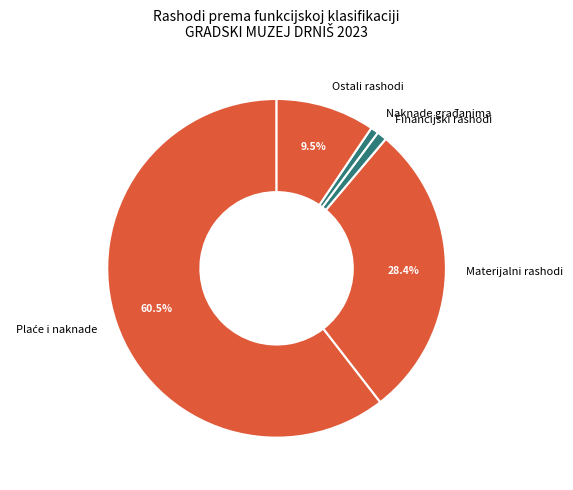

Do Naknade građanima and Ostali rashodi together represent more than half of the pie?

No